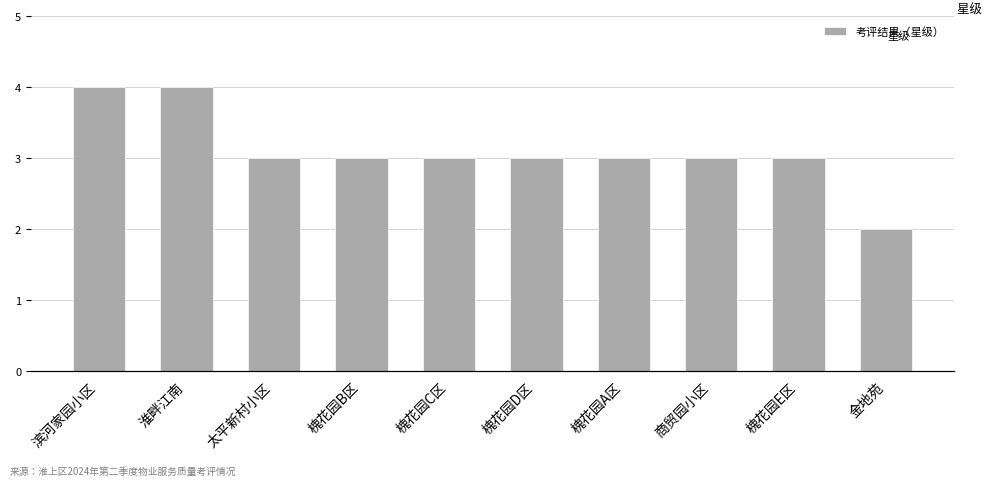

Where does the data first go above 3?

滨河家园小区